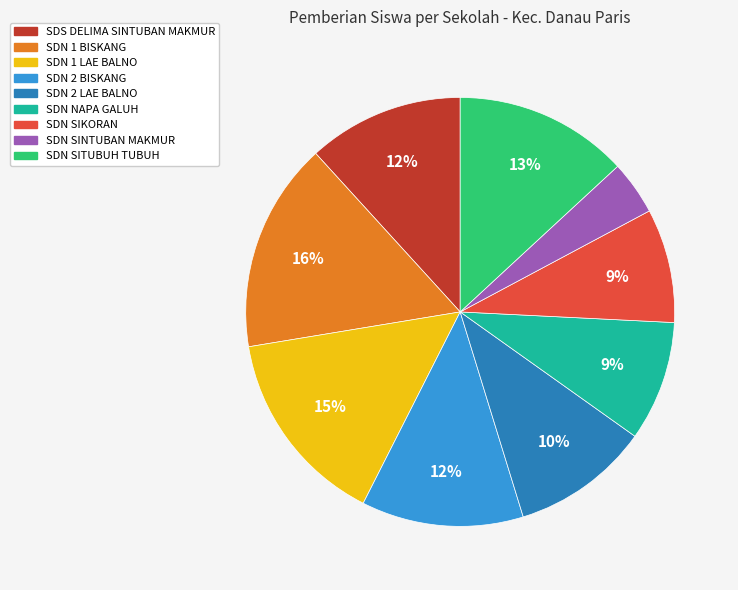

How many segments does this pie chart have?

9